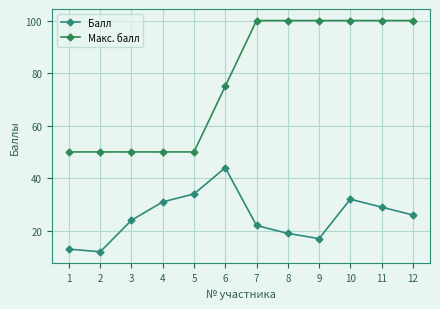

The value of Макс. балл at 3 is 73. True or false?

False